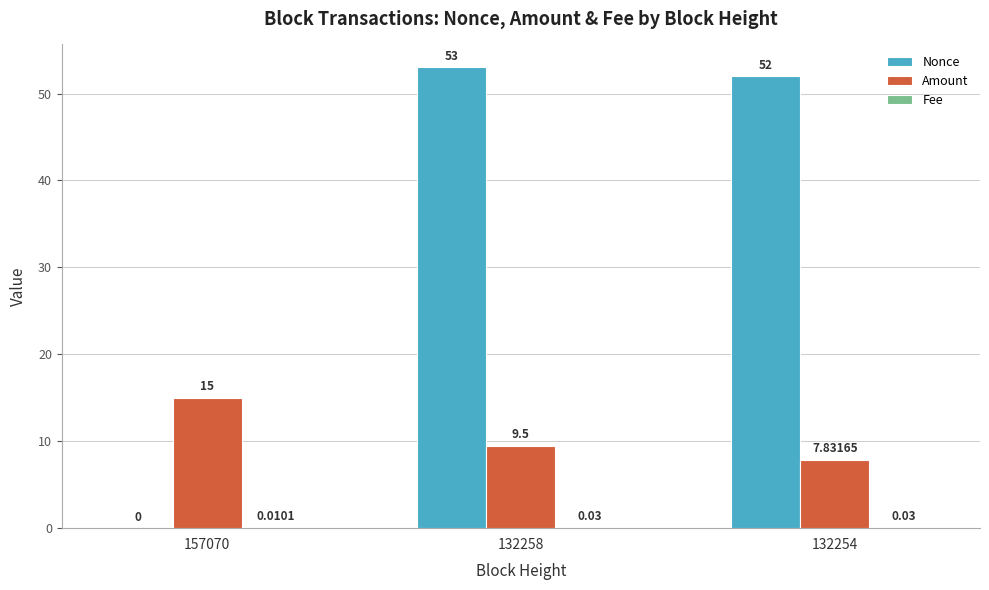

Which series has the largest total across all categories?

Nonce